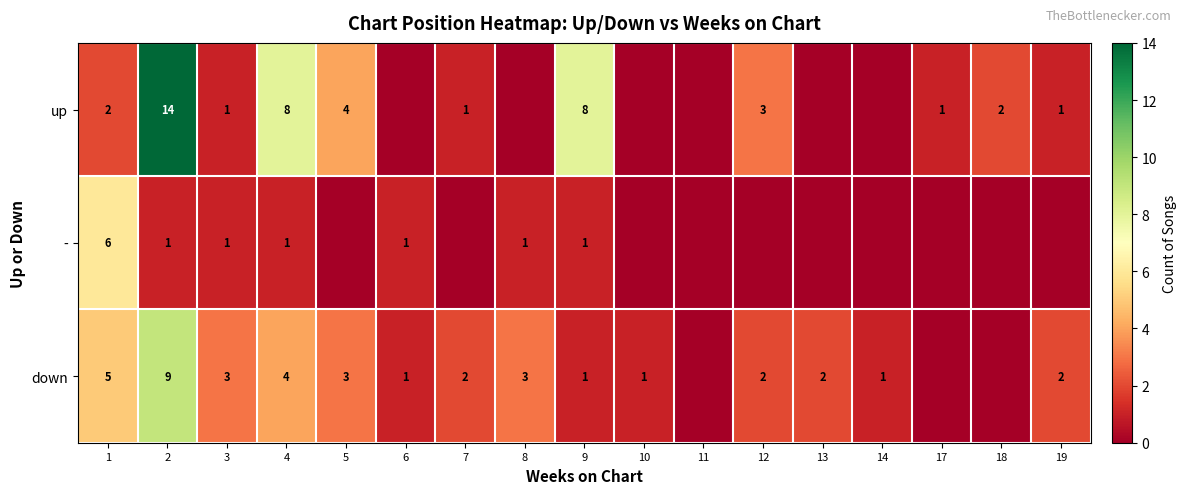

The down series shows 2 at 1. True or false?

False